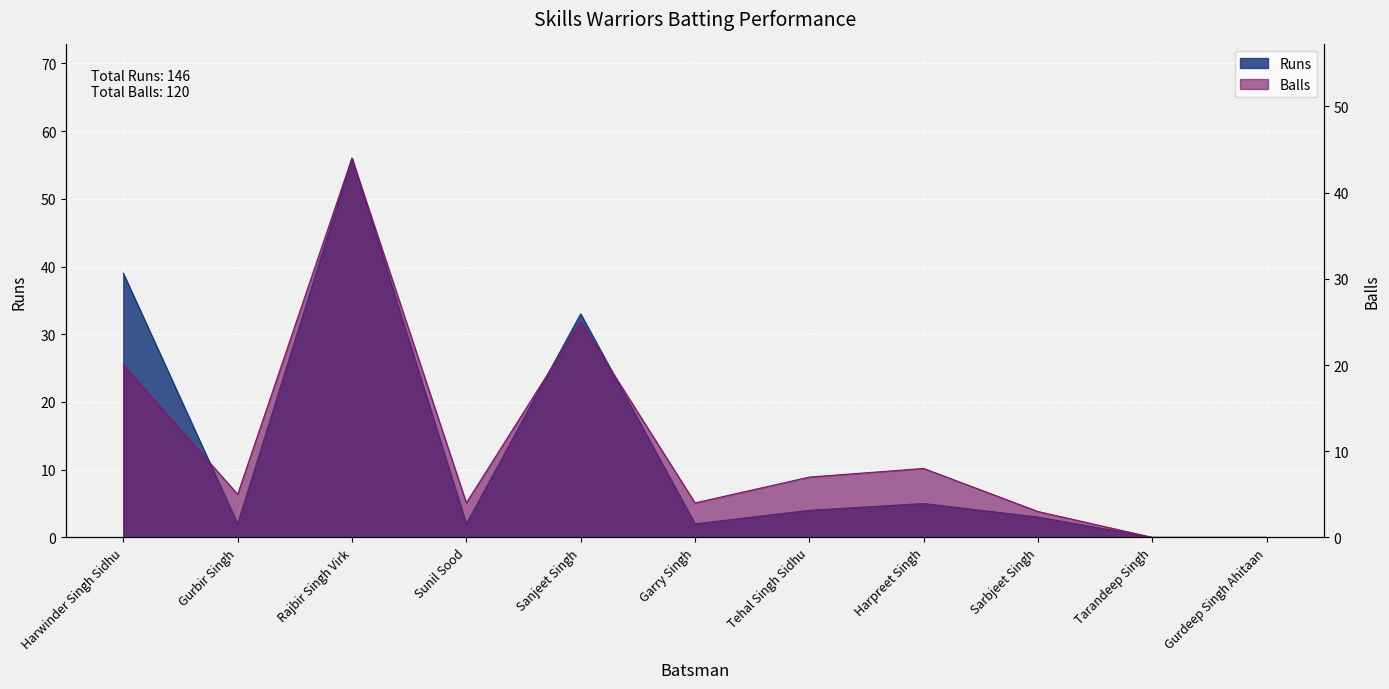

At which label does Balls reach its peak?

Rajbir Singh Virk